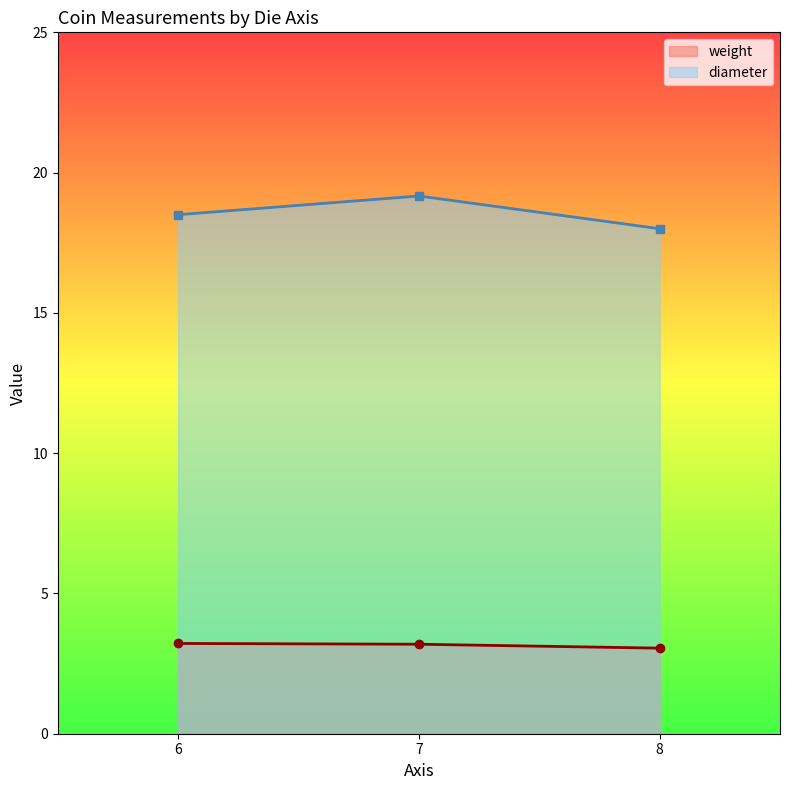

True or false: diameter and weight cross at least once.

False